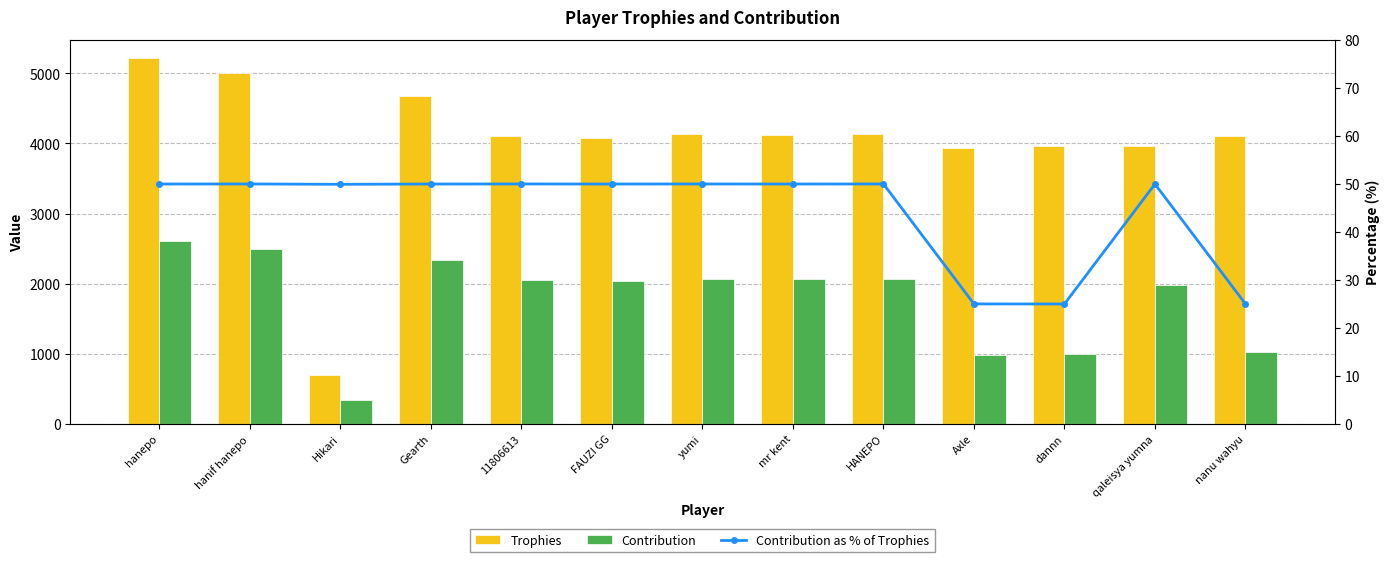

Which series has the largest range (max minus min)?

Trophies